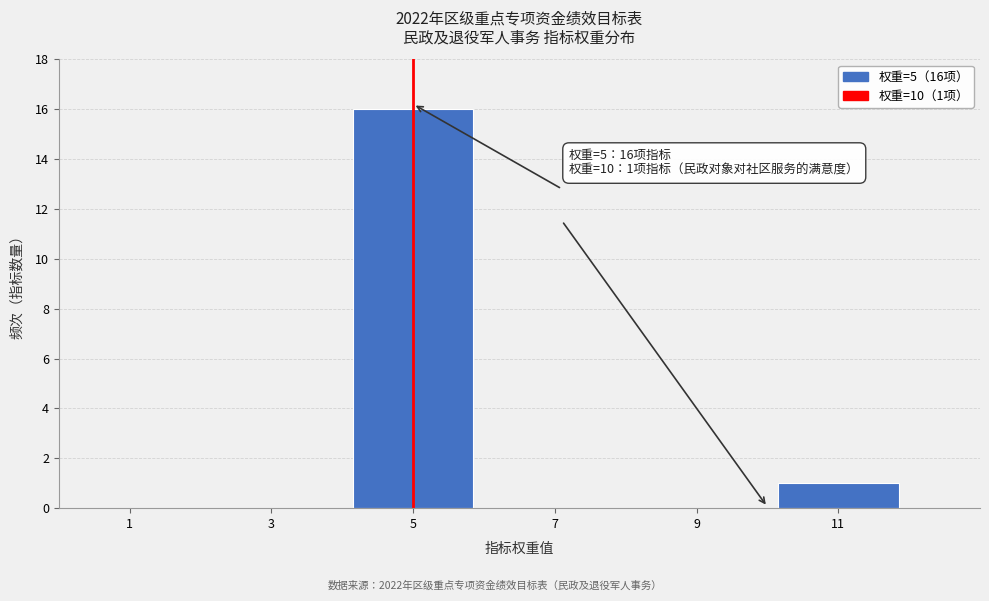

Over which range of the x-axis is the bar tallest?

4 to 6